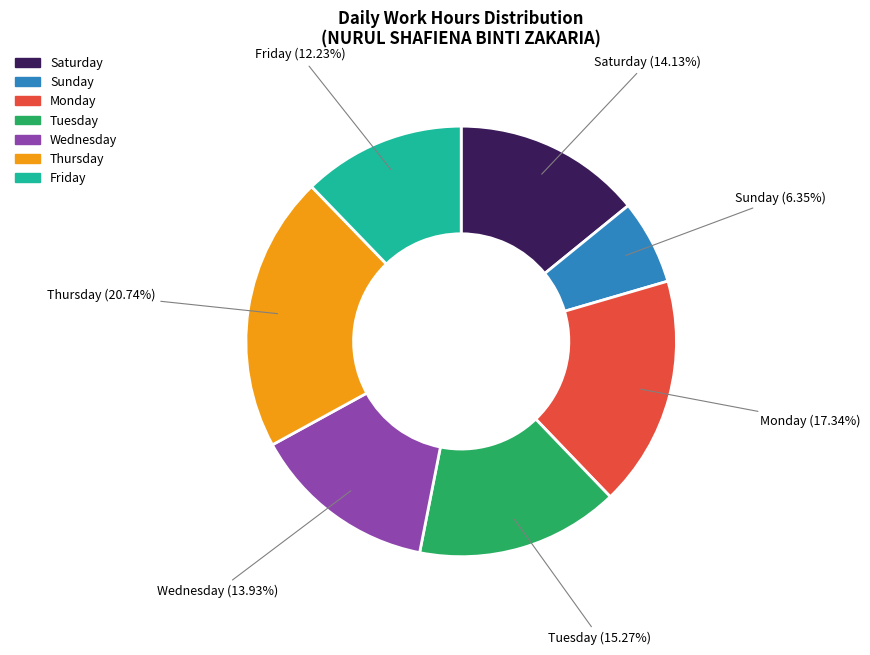

Does any single category account for the majority?

No